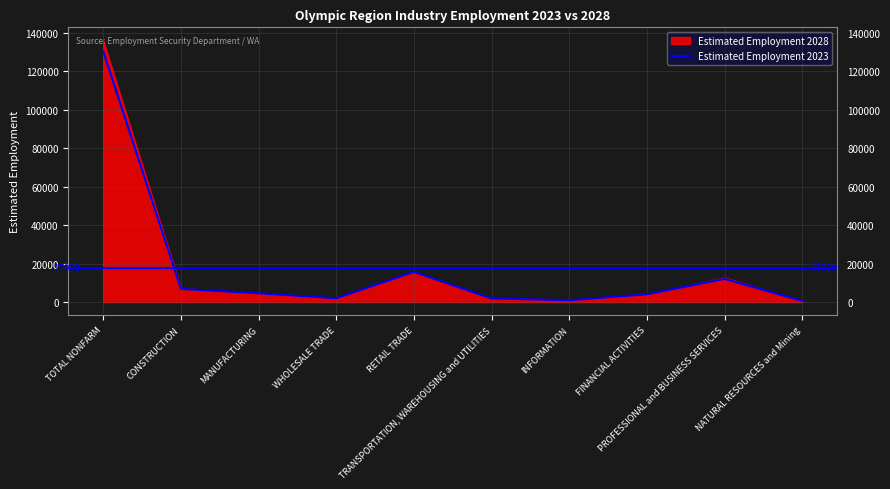

List the labels in order of value, smallest first.

NATURAL RESOURCES and Mining, INFORMATION, TRANSPORTATION, WAREHOUSING and UTILITIES, WHOLESALE TRADE, FINANCIAL ACTIVITIES, MANUFACTURING, CONSTRUCTION, PROFESSIONAL and BUSINESS SERVICES, RETAIL TRADE, TOTAL NONFARM